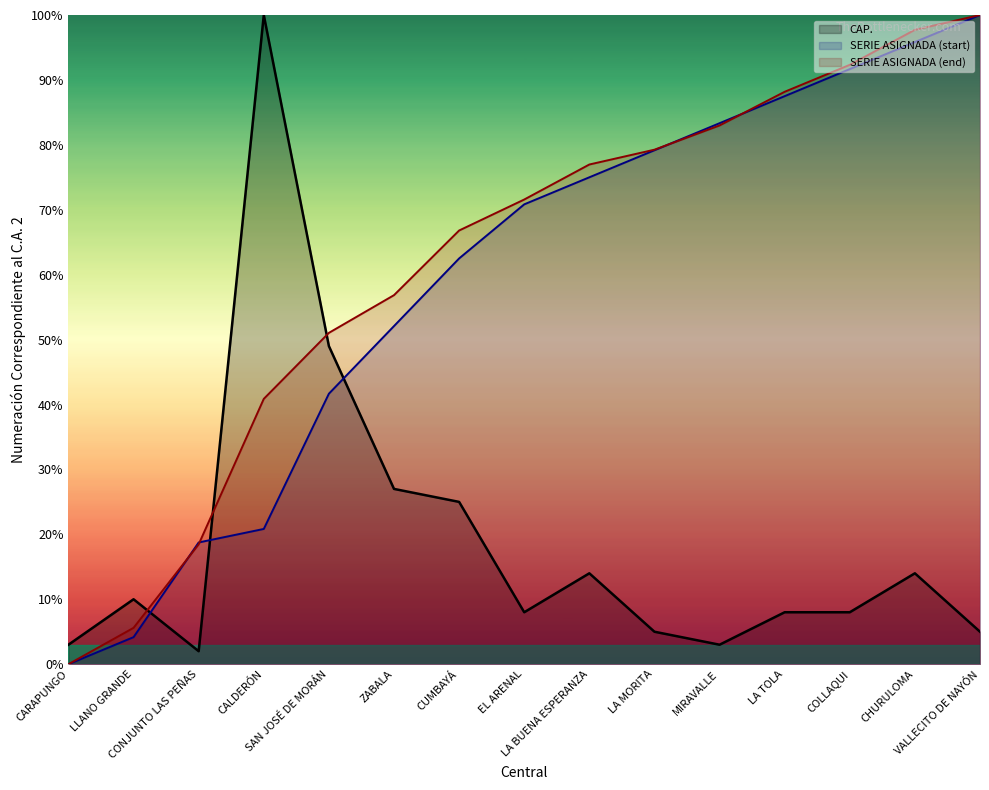

Between SAN JOSÉ DE MORÁN and CUMBAYÁ, which series saw the biggest shift?

CAP.